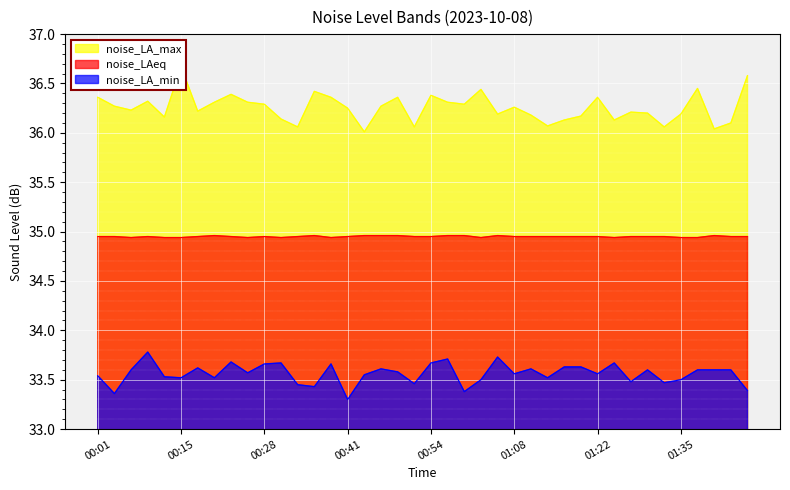

What is the value of the noise_LA_min point at the 4th from the left?

33.8